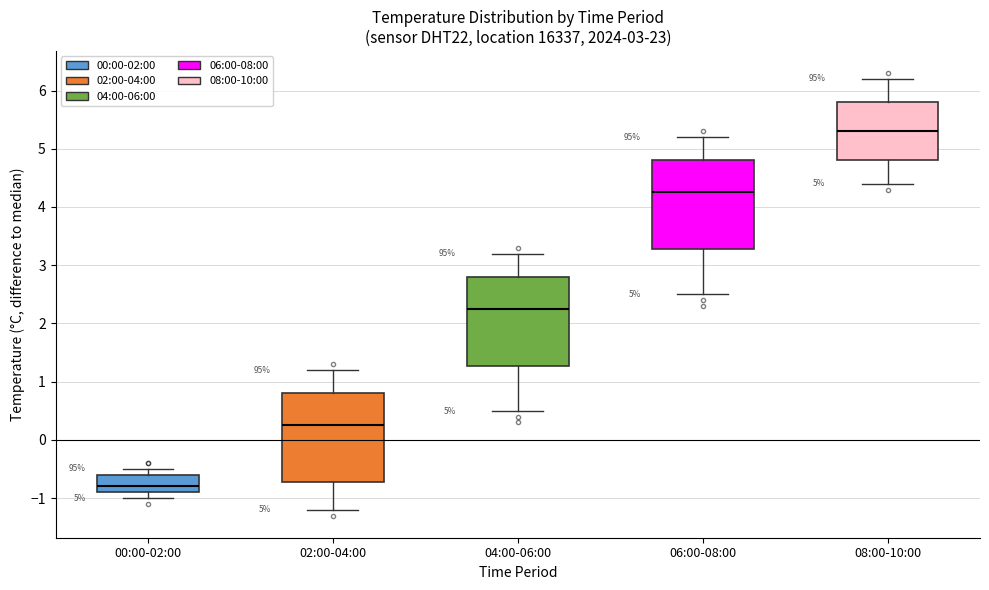

Reading left to right, transcribe this box plot: for each box, give where its median line is, the range the box spans, and where its two whiskers end, as read against the y-axis. The values are not printed on the chart, so give them approximately, as read against the axis.

00:00-02:00: median -0.8, box -0.9 to -0.6, whiskers -1.0 to -0.5
02:00-04:00: median 0.3, box -0.7 to 0.8, whiskers -1.2 to 1.2
04:00-06:00: median 2.3, box 1.3 to 2.8, whiskers 0.5 to 3.2
06:00-08:00: median 4.3, box 3.3 to 4.8, whiskers 2.5 to 5.2
08:00-10:00: median 5.3, box 4.8 to 5.8, whiskers 4.4 to 6.2